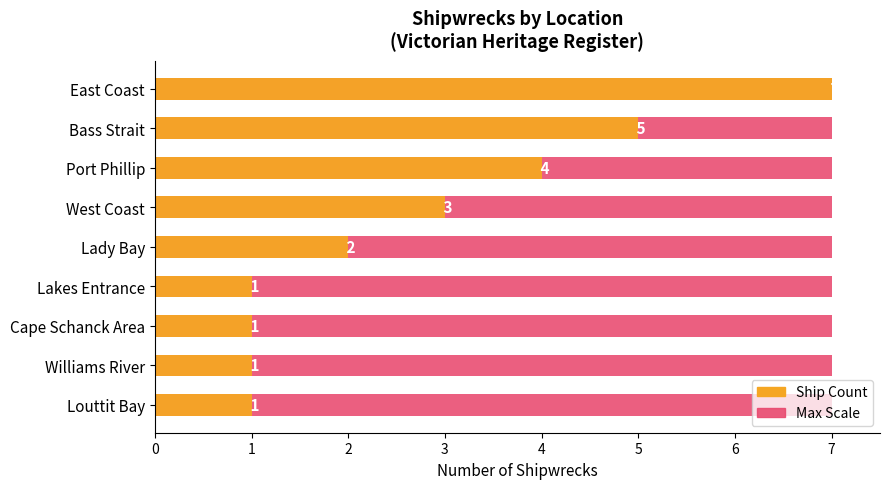

What is the average value of the Ship Count series?

2.8